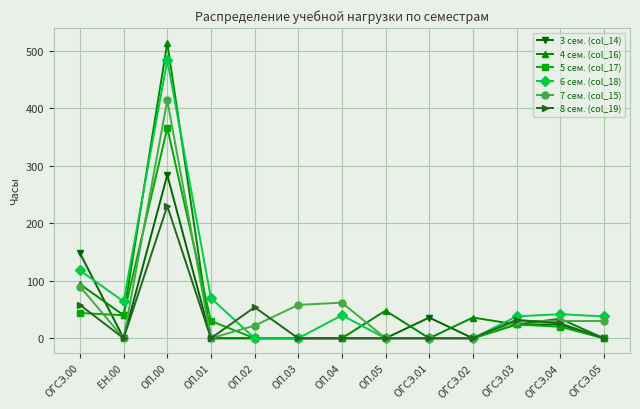

Does the chart have visible grid lines?

Yes